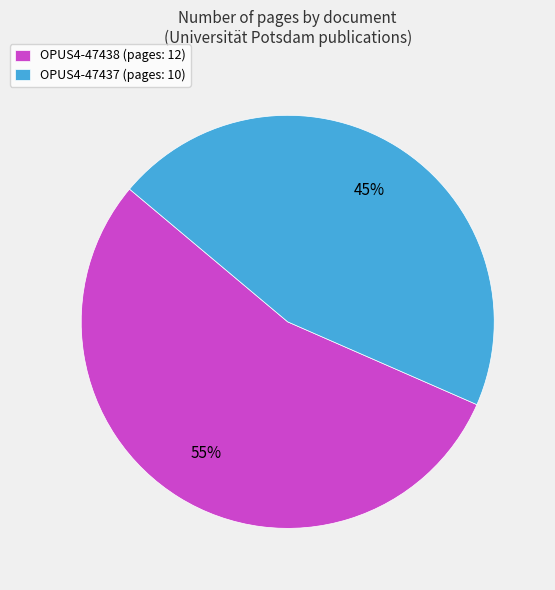

Between OPUS4-47438 and OPUS4-47437, which is larger?

OPUS4-47438